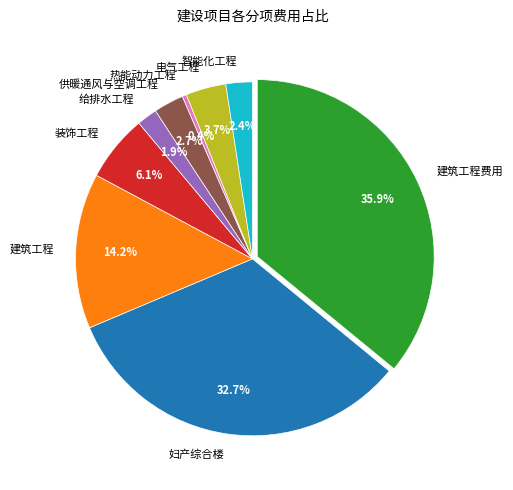

Does any single category account for the majority?

No